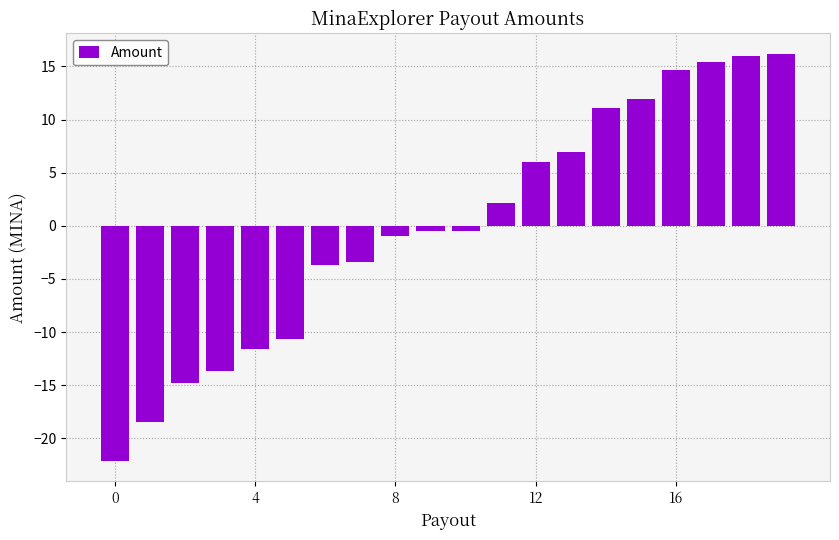

How many values are below zero?

11